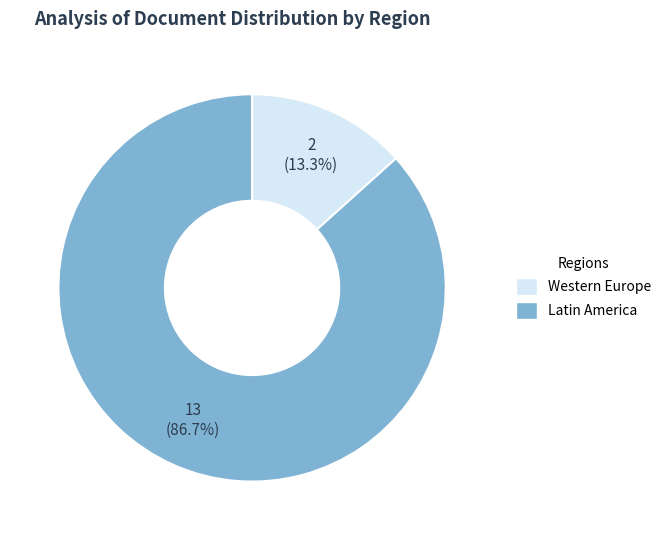

Rank the categories by value from highest to lowest.

Latin America, Western Europe